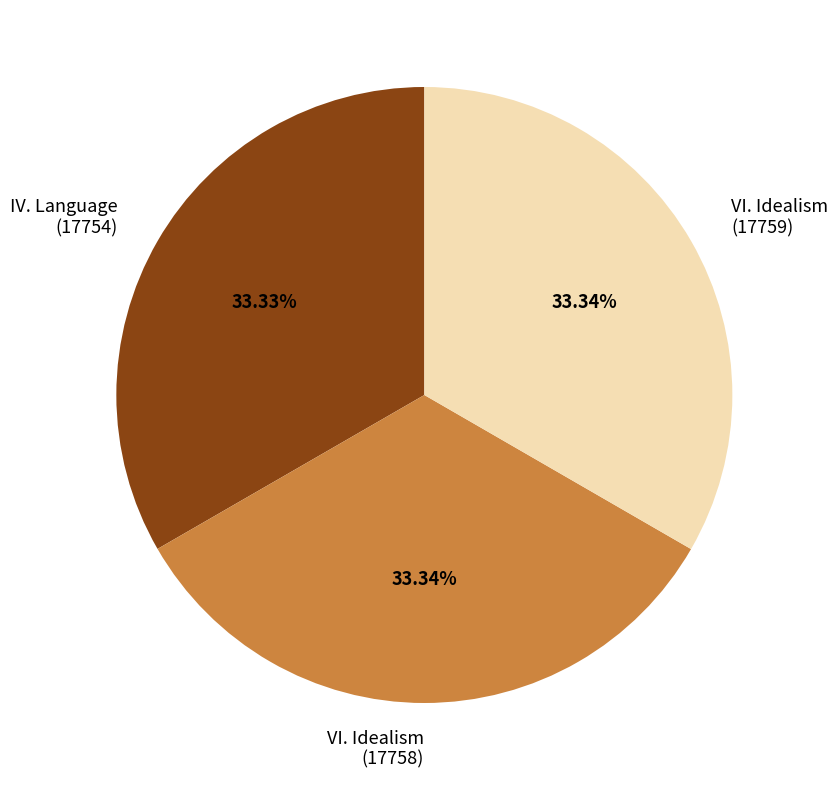

What is the ratio of the value at VI. Idealism (17758) to the value at IV. Language (17754)?

1.0